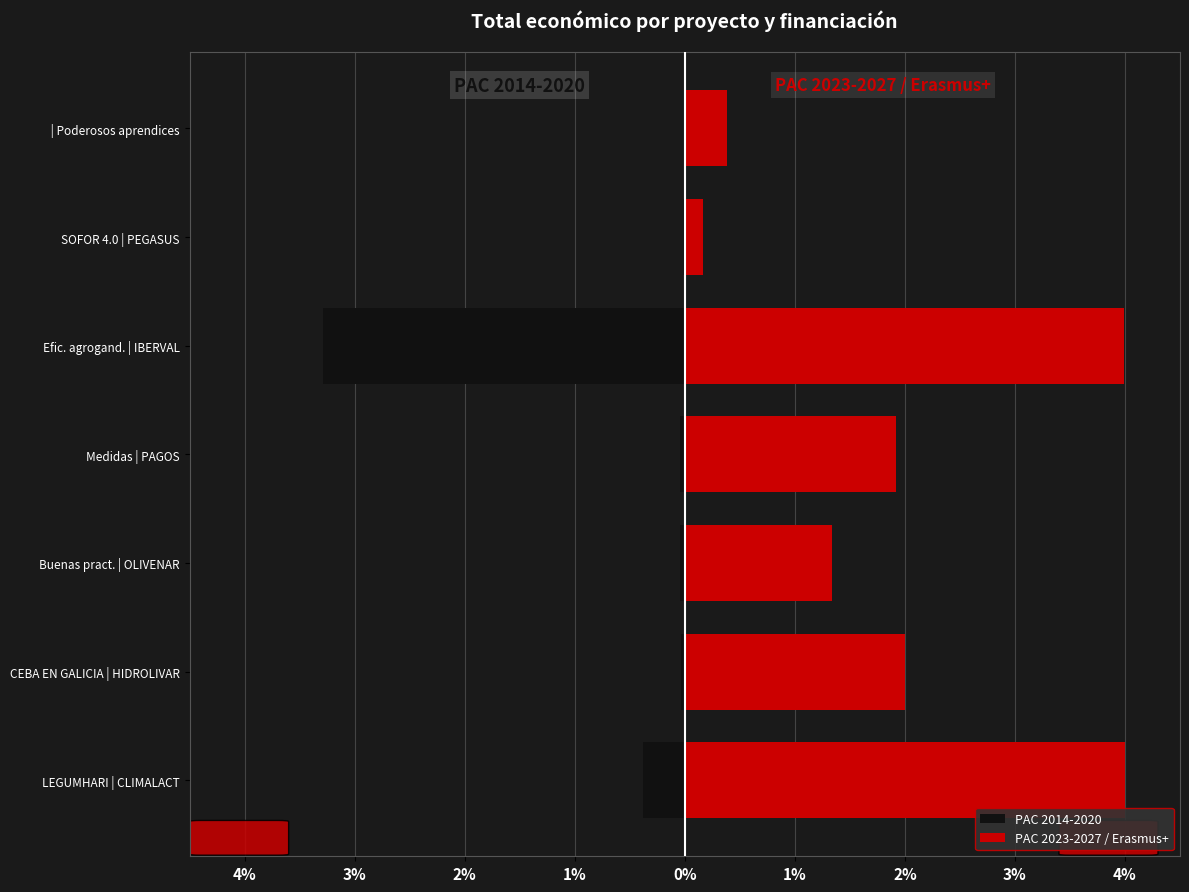

The value of PAC 2023-2027 / Erasmus+ at SOFOR 4.0 | PEGASUS is 0.2. True or false?

True